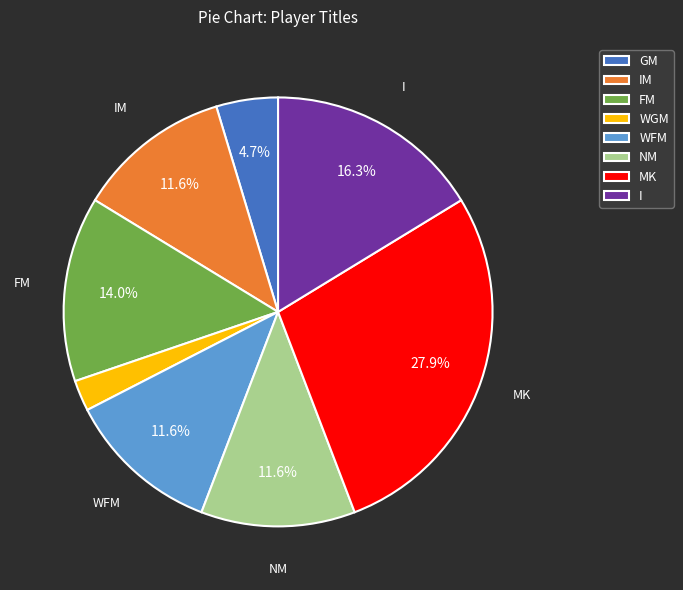

Do IM and GM together represent more than half of the pie?

No